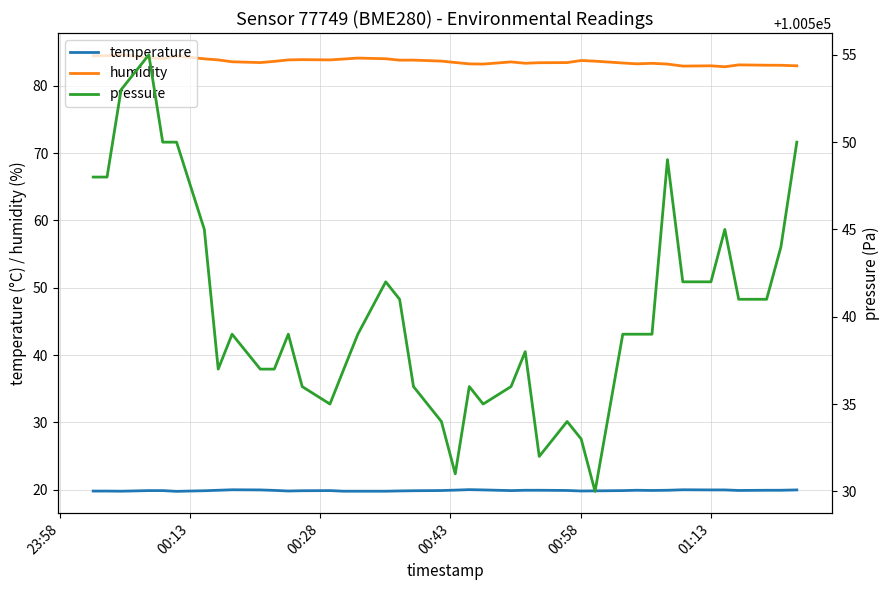

True or false: humidity and temperature cross at least once.

False